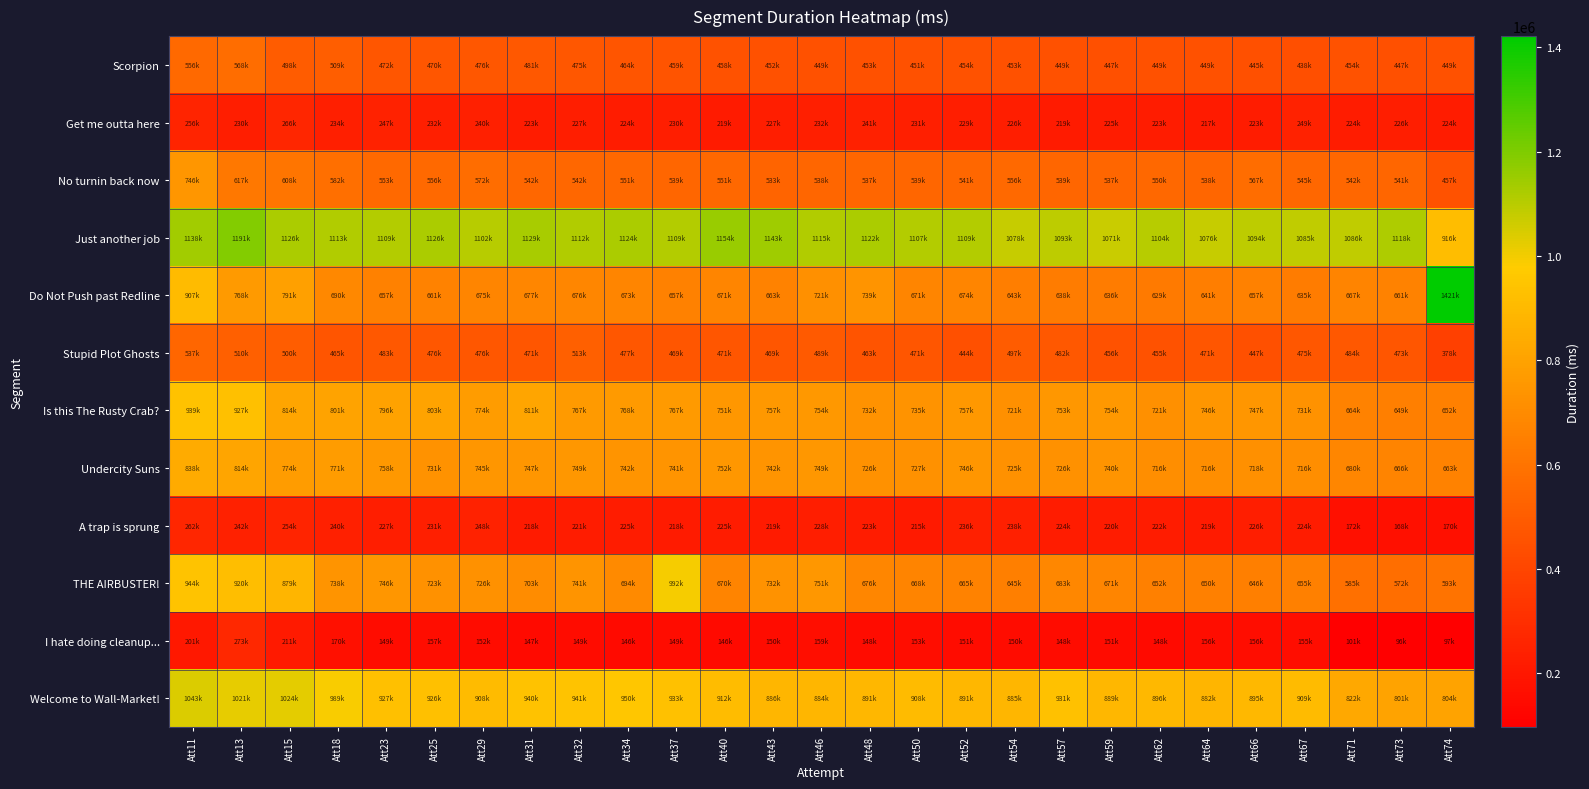

Which series changed the most between Att40 and Att48?

Do Not Push past Redline